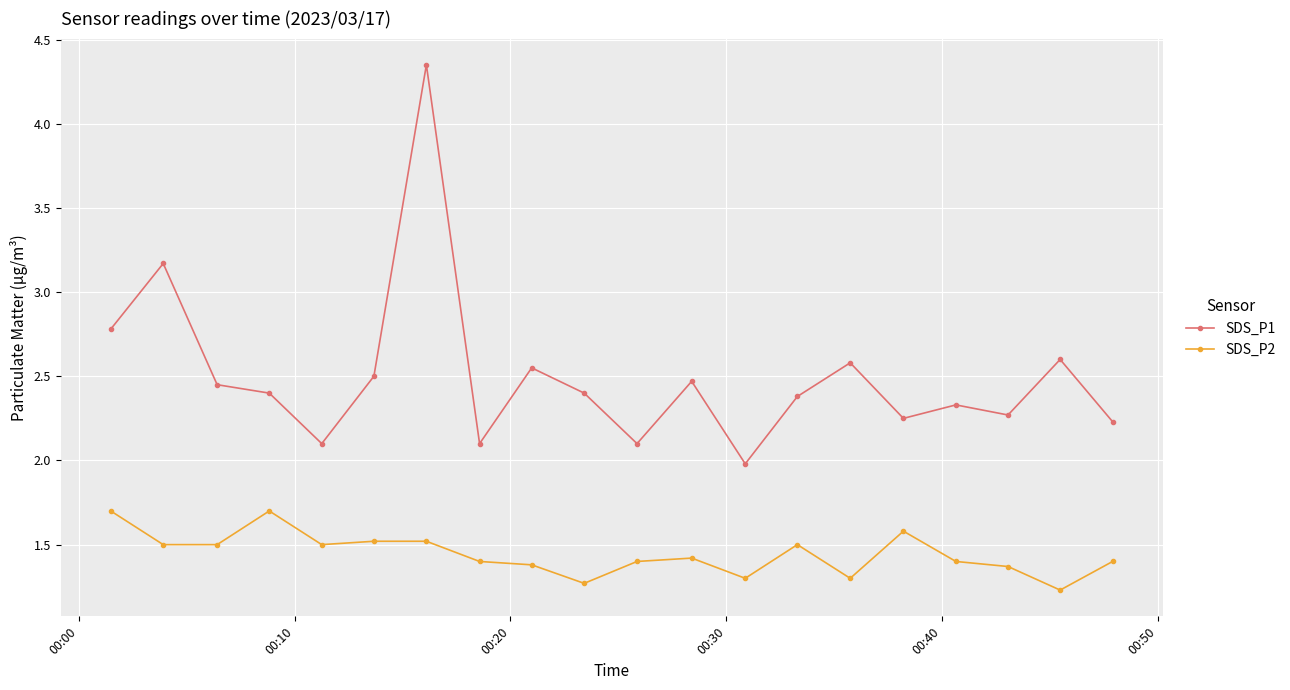

What is the average value of the SDS_P2 series?

1.4